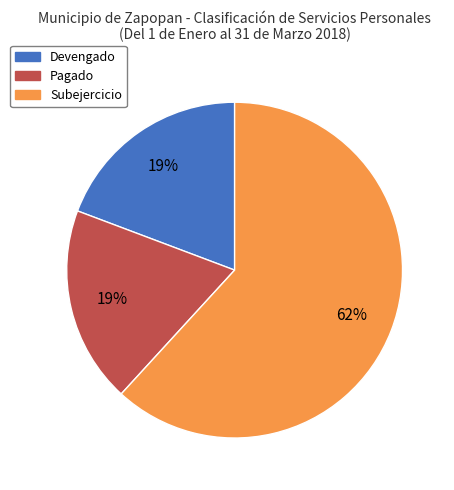

What is the majority slice?

Subejercicio